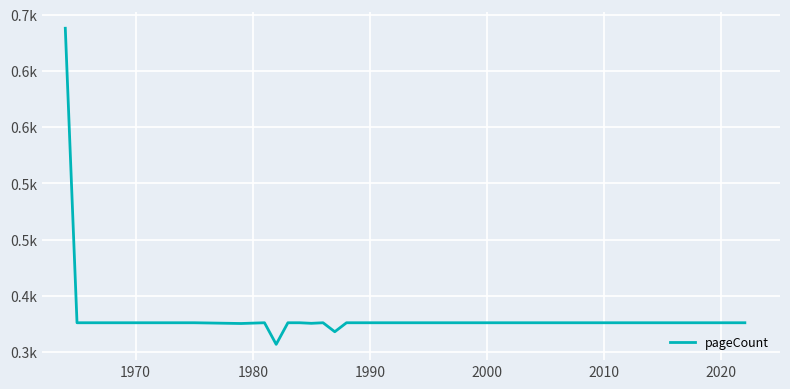

What is the difference between the maximum and minimum values?

281.2